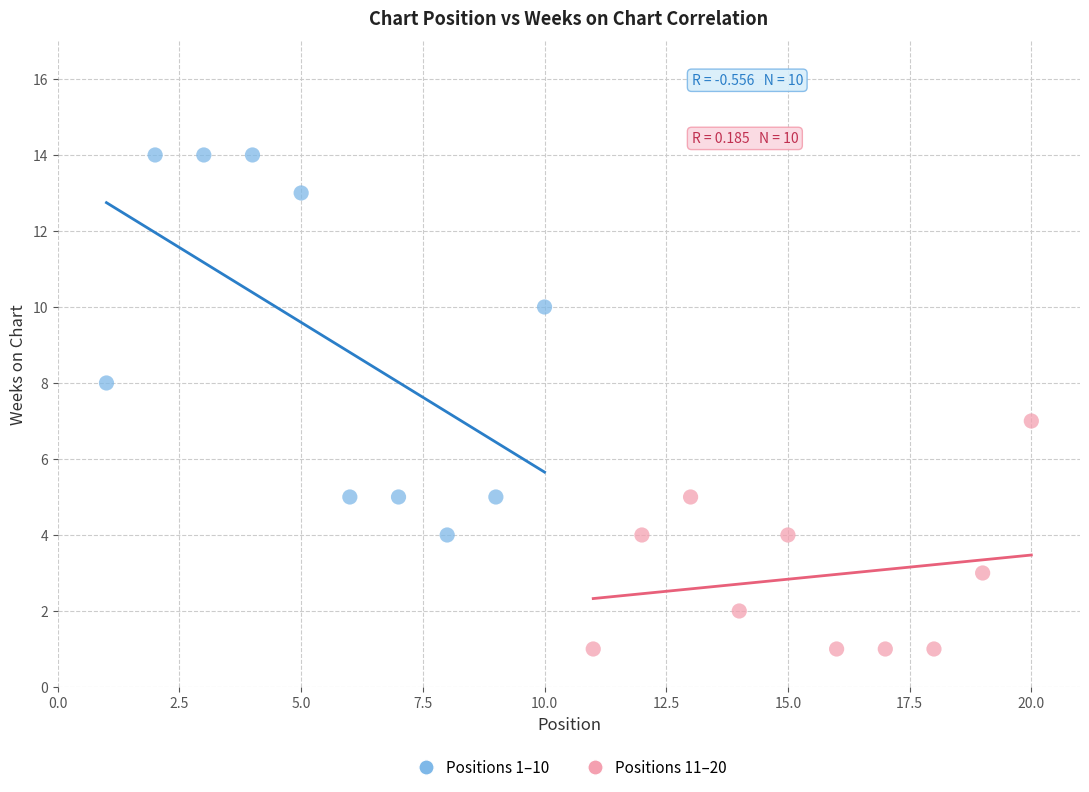

Which series reaches the minimum Y coordinate?

Positions 11–20